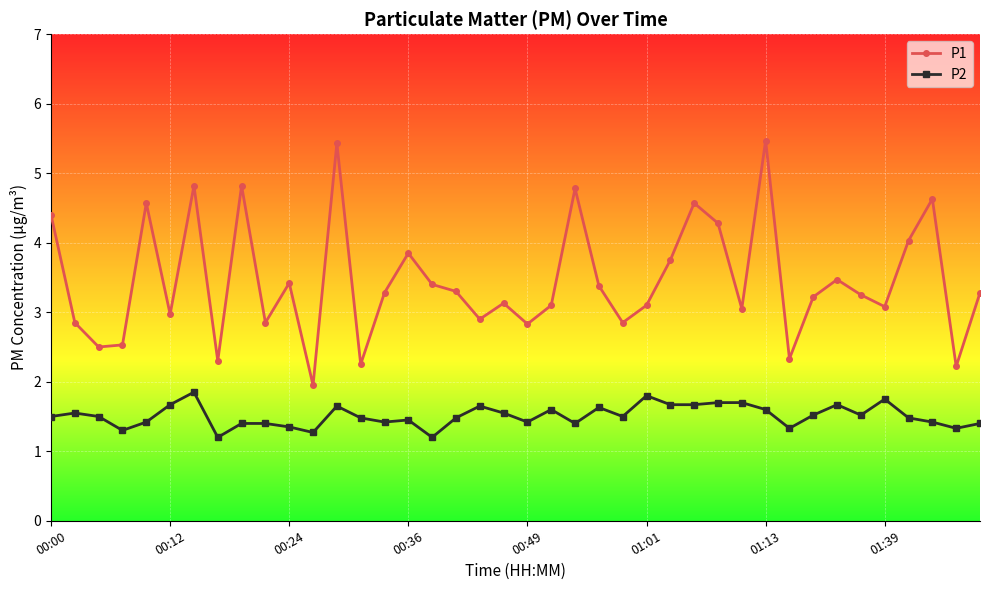

What is the maximum value shown in the chart?

5.5